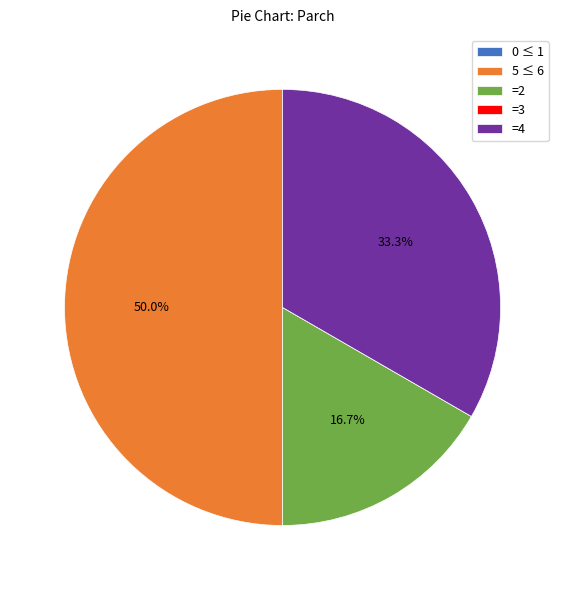

Between =4 and 5 ≤ 6, which is larger?

5 ≤ 6